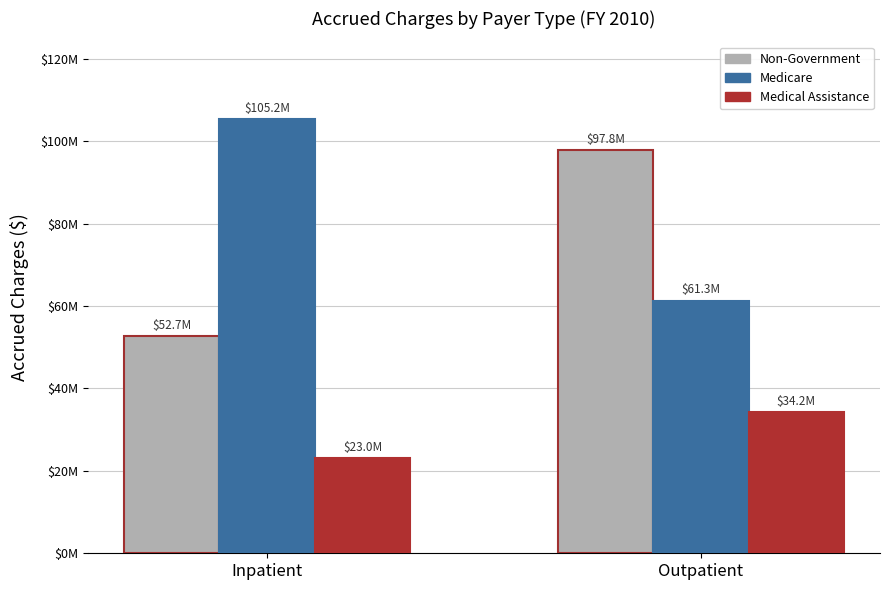

Which series has the largest range (max minus min)?

Non-Government